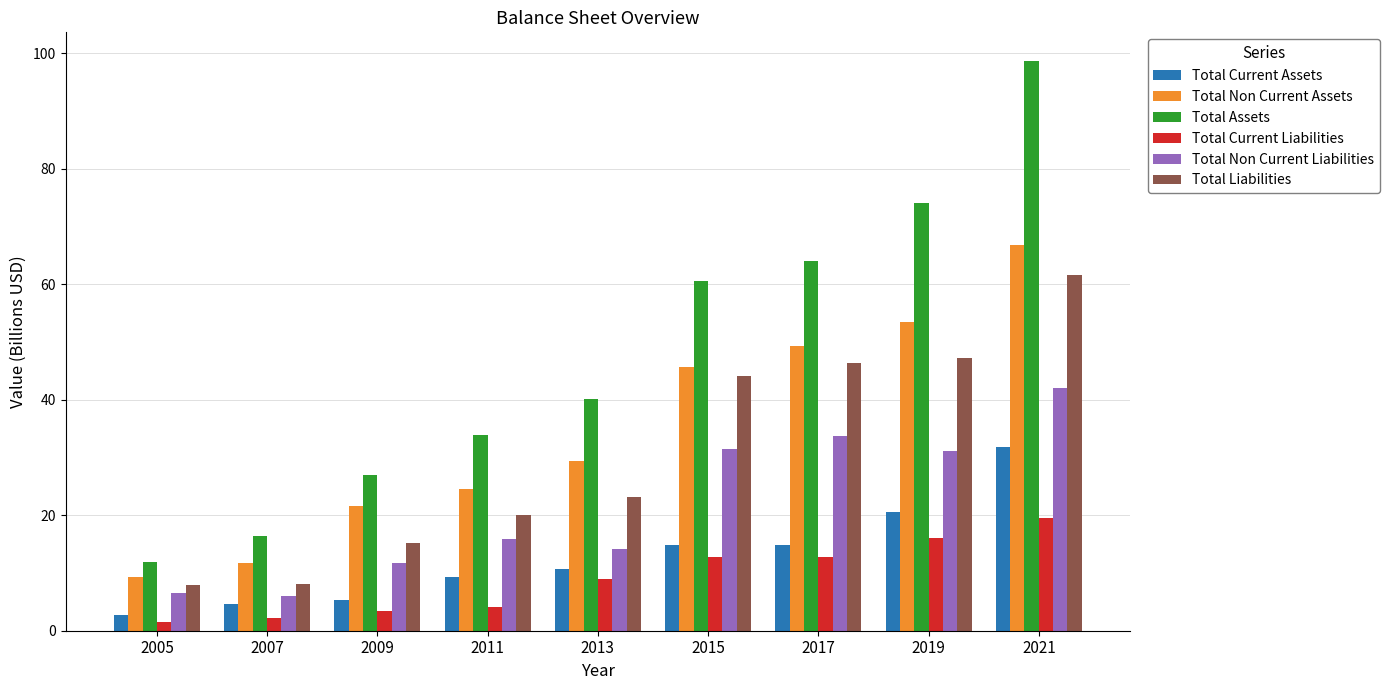

Which series changed the most between 2013 and 2017?

Total Assets